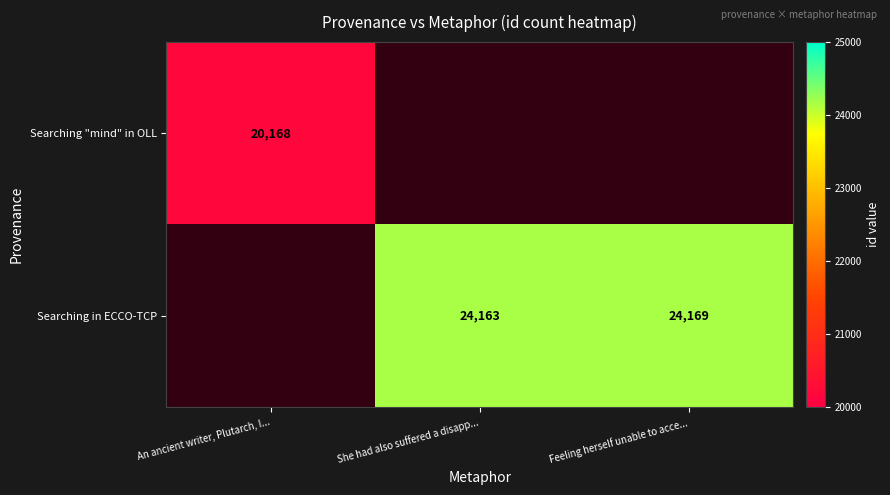

The Searching in ECCO-TCP series shows 24163 at She had also suffered a disapp.... True or false?

True